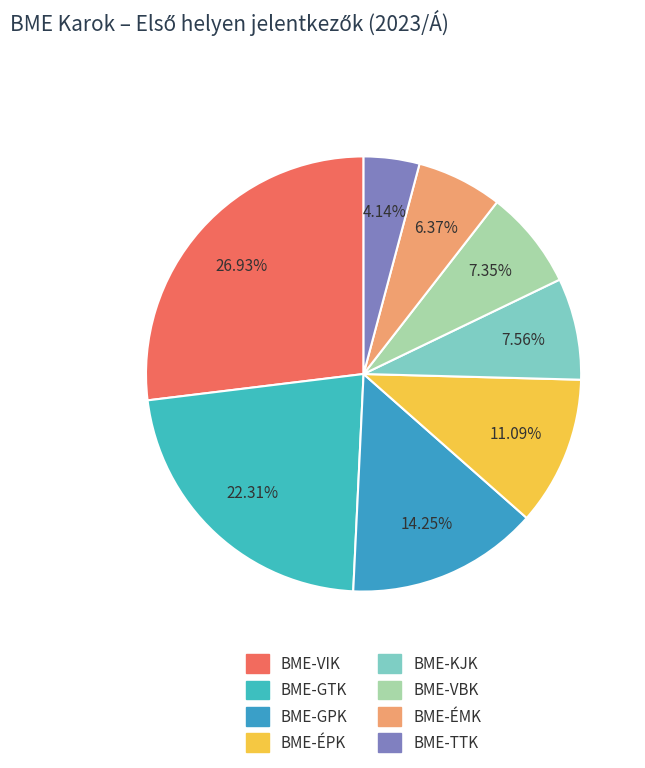

Is there a majority slice in this chart?

No